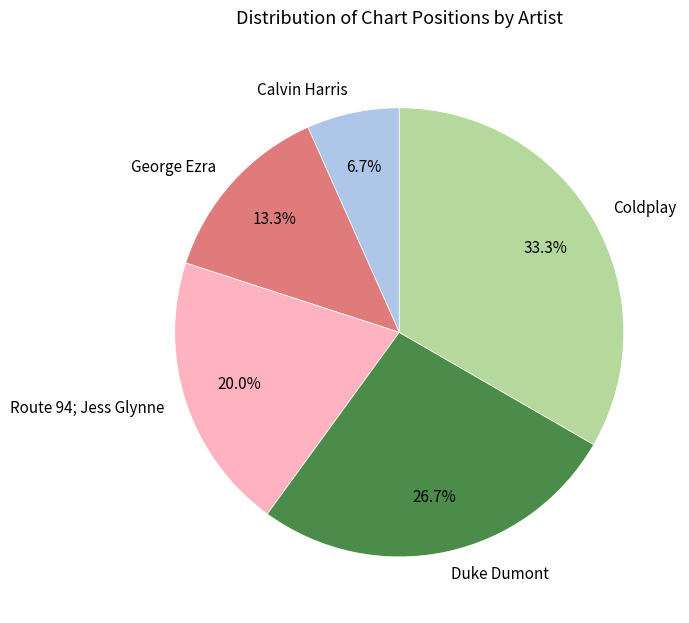

To the nearest percent, what portion does Coldplay represent?

33%